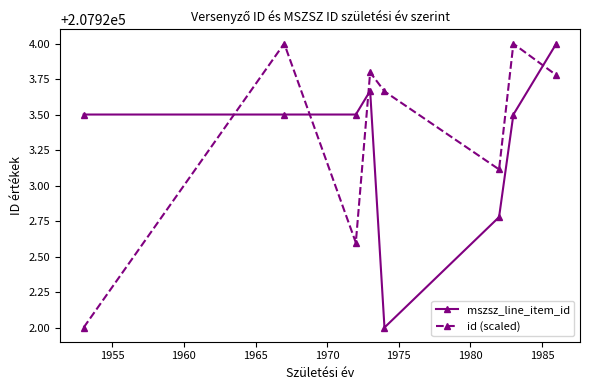

What is the smallest value displayed?

207922.0